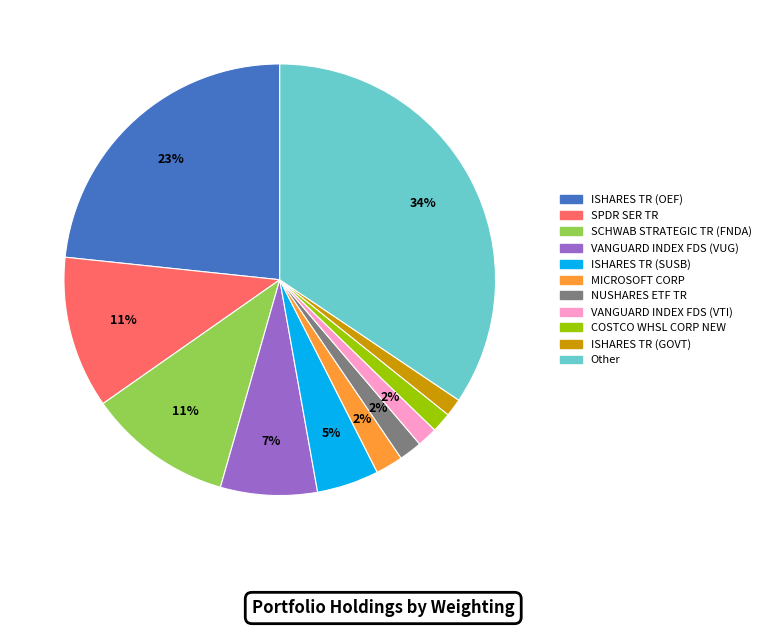

True or false: SCHWAB STRATEGIC TR (FNDA) accounts for 11% of the total.

True